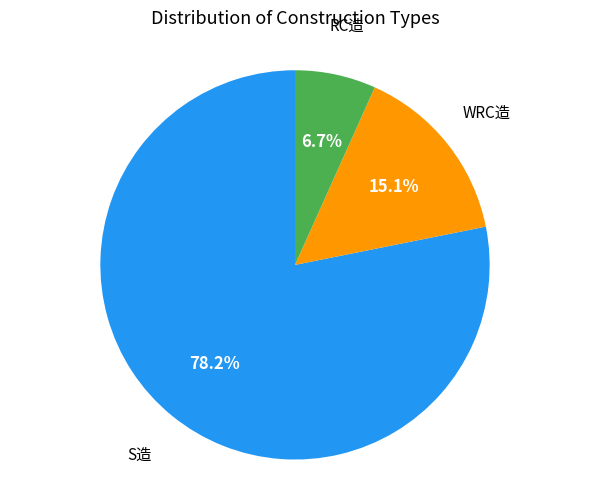

Is there a majority slice in this chart?

Yes